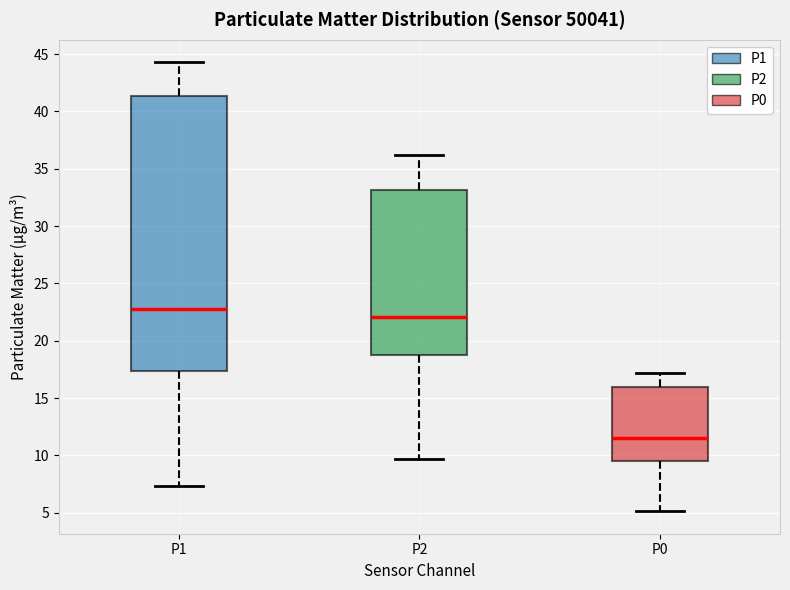

Where is the upper edge of the box for P2 on the y-axis? The values are not printed on the chart, so give them approximately, as read against the axis.

33.0